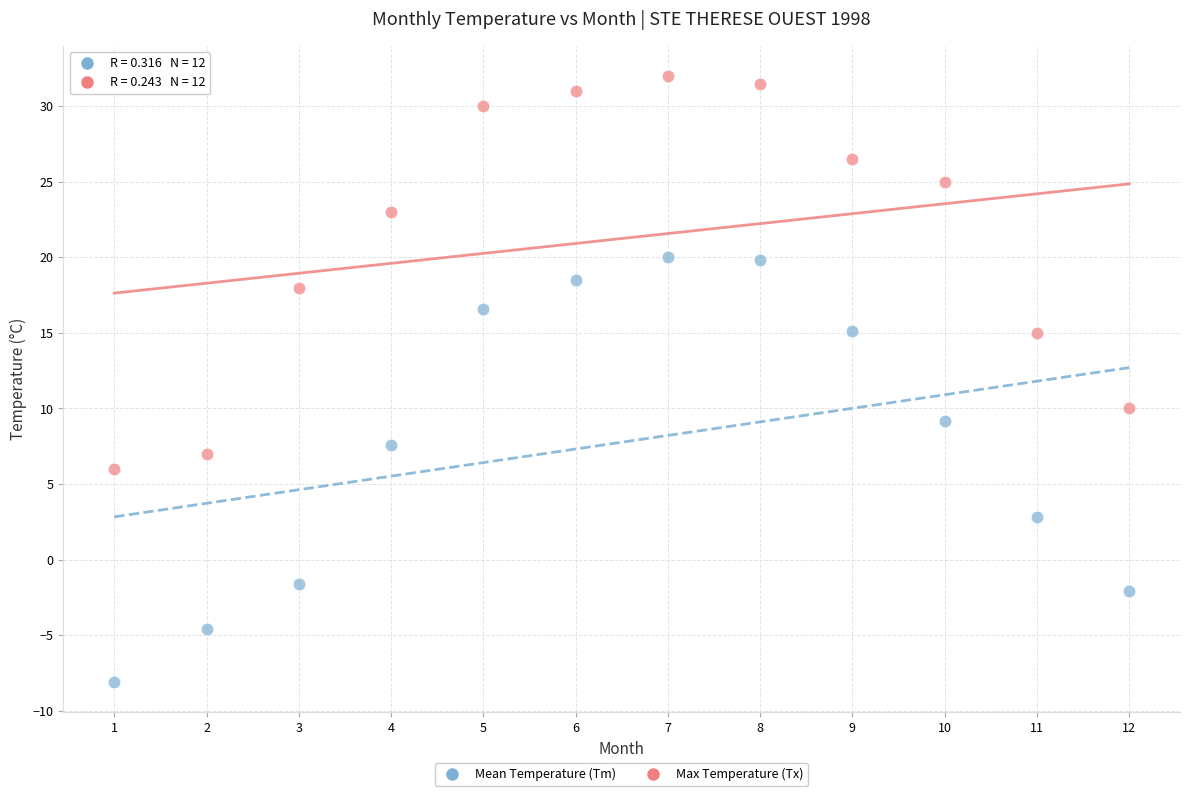

Which series has the largest Y range (max minus min)?

Mean Temperature (Tm)